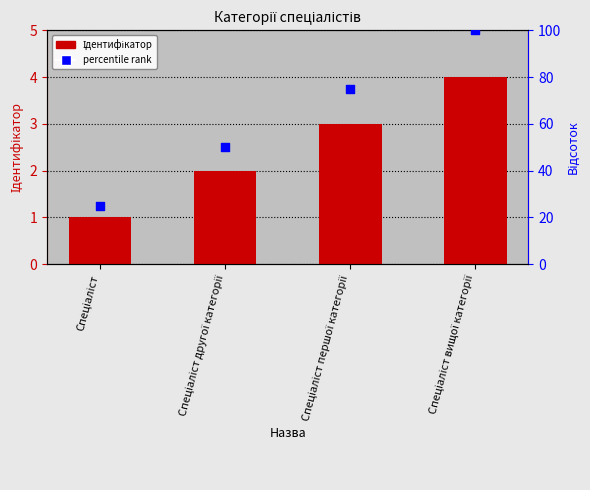

What are all the series names shown in the legend?

Ідентифікатор, percentile rank